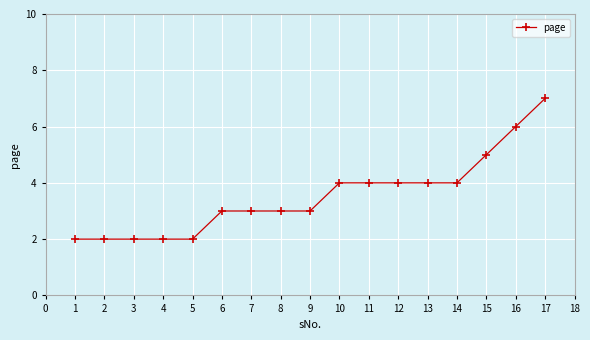

What is the difference between the second highest and minimum values?

4